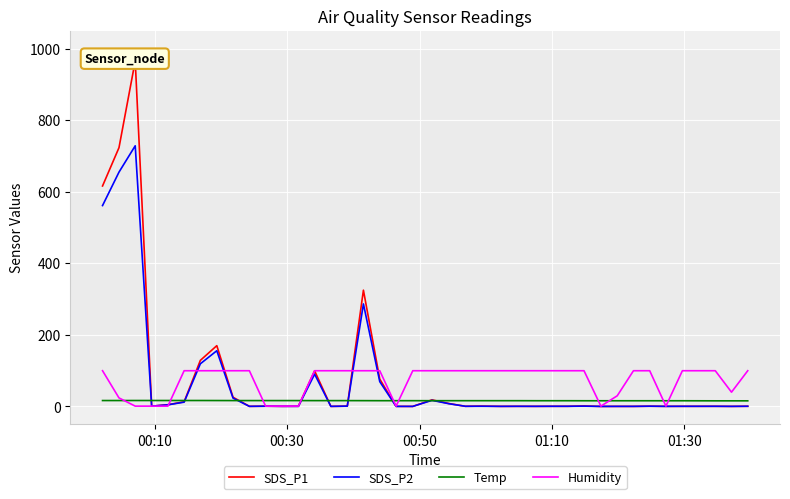

Reading left to right, transcribe all the data shown in this chart.

SDS_P1: 616.1	723.1	965.5	0.9	4.9	13.1	128.8	169.9	25.8	0.4	0.8	0.4	0.6	99.6	0.3	1.0	324.9	76.6	0.3	0.2	18.5	8.3	0.6	1.1	0.4	0.5	0.4	0.6	0.6	1.5	0.2	0.3	0.3	0.8	0.4	0.5	0.5	0.6	0.3	0.6
SDS_P2: 561.4	654.8	728.4	0.9	4.7	12.1	119.3	155.8	23.4	0.4	0.8	0.4	0.4	90.3	0.3	1.0	286.6	69.4	0.3	0.2	17.2	7.8	0.6	0.7	0.3	0.5	0.4	0.6	0.6	1.0	0.2	0.3	0.3	0.8	0.4	0.5	0.5	0.6	0.3	0.6
Temp: 16.6	16.6	16.7	16.7	16.7	16.7	16.7	16.6	16.5	16.5	16.5	16.5	16.5	16.4	16.4	16.4	16.3	16.2	16.2	16.2	16.2	16.2	16.2	16.2	16.2	16.2	16.1	16.1	16.1	16.0	16.0	16.0	16.0	16.0	16.0	16.0	15.9	15.8	15.8	15.8
Humidity: 99.9	23.9	1.0	1.0	1.0	99.9	99.9	99.9	99.9	99.9	1.0	1.0	1.0	99.9	99.9	99.9	99.9	99.9	1.0	99.9	99.9	99.9	99.9	99.9	99.9	99.9	99.9	99.9	99.9	99.9	1.0	29.9	99.9	99.9	1.0	99.9	99.9	99.9	40.0	99.9